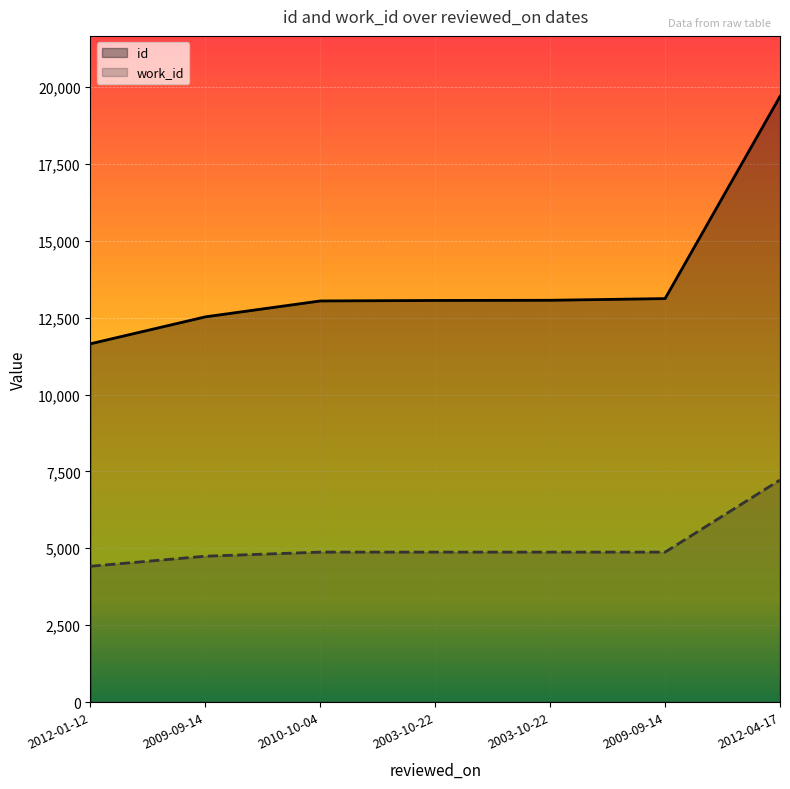

What value does the work_id series have at 2009-09-14, to the nearest 10?

4880